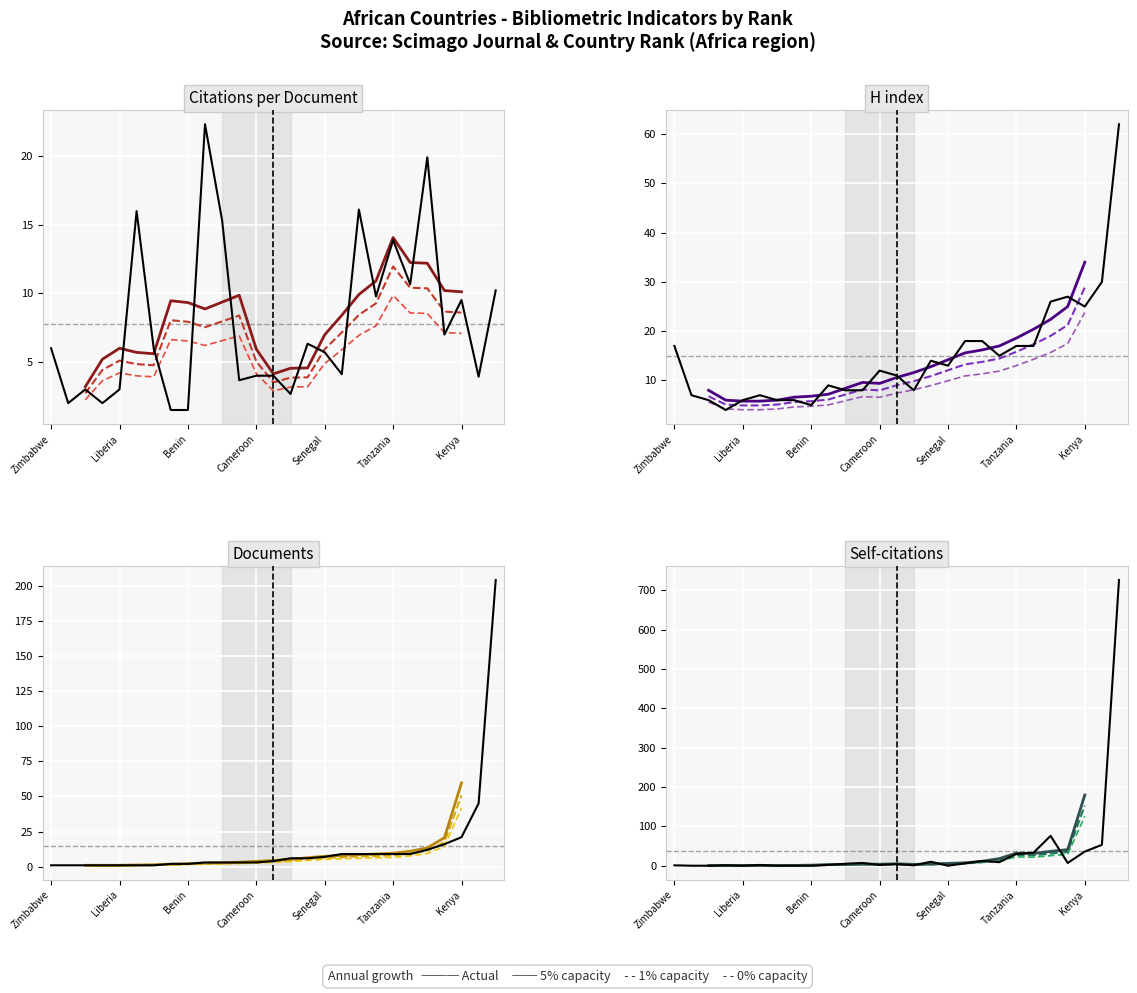

What is the sum of the Citations per document values at 7 and 16?

17.6